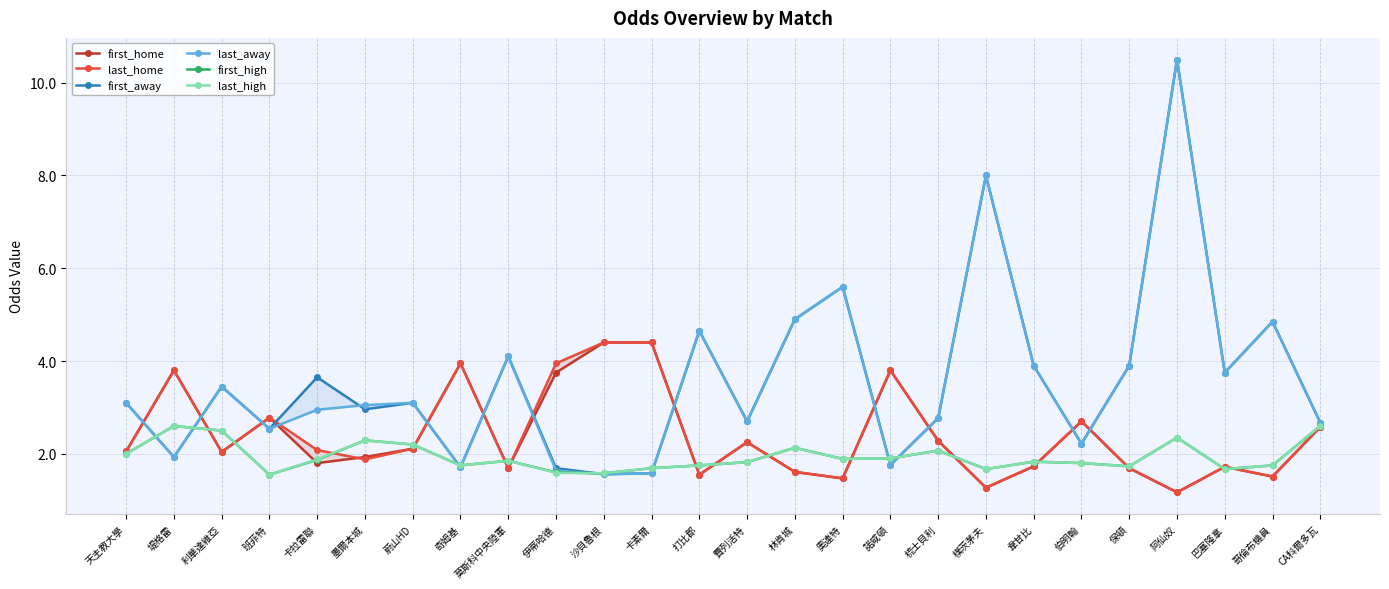

What are all the series names shown in the legend?

first_home, last_home, first_away, last_away, first_high, last_high